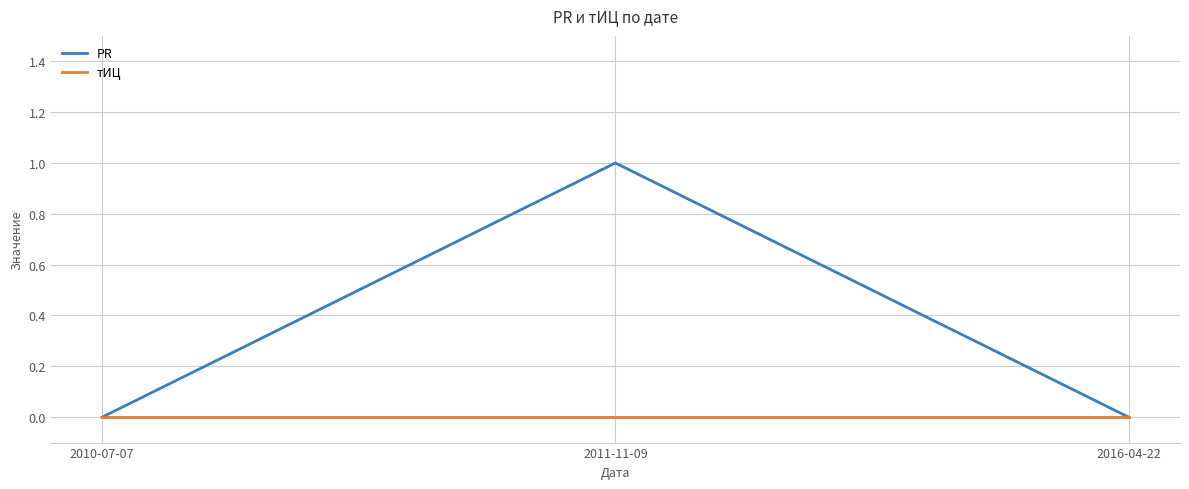

List the series in order of their peak value, lowest first.

тИЦ, PR